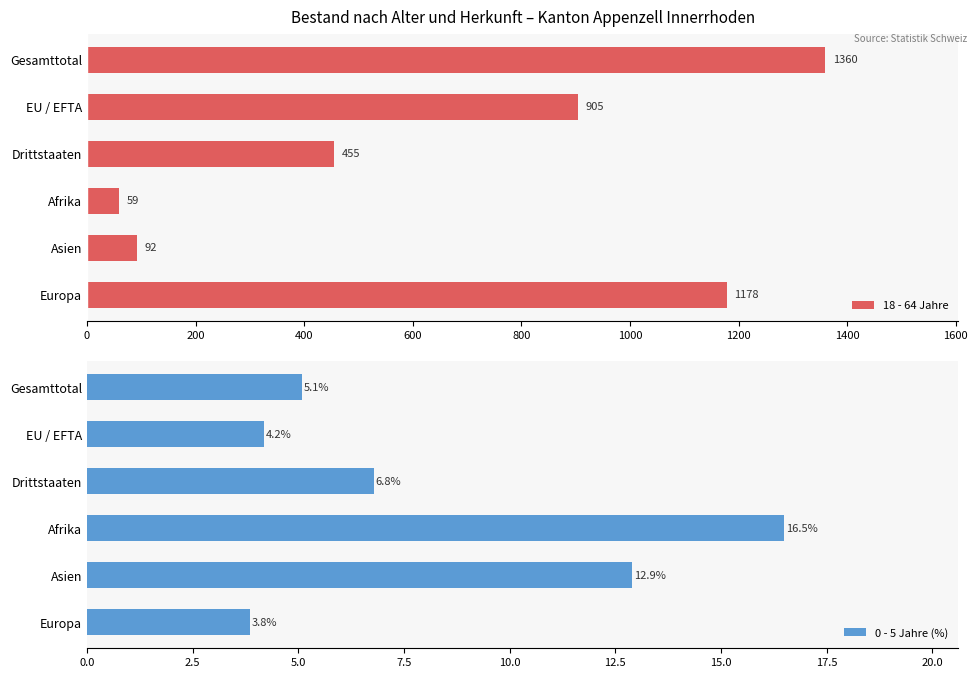

At which label is 0 - 5 Jahre (%) closest to 10?

Asien